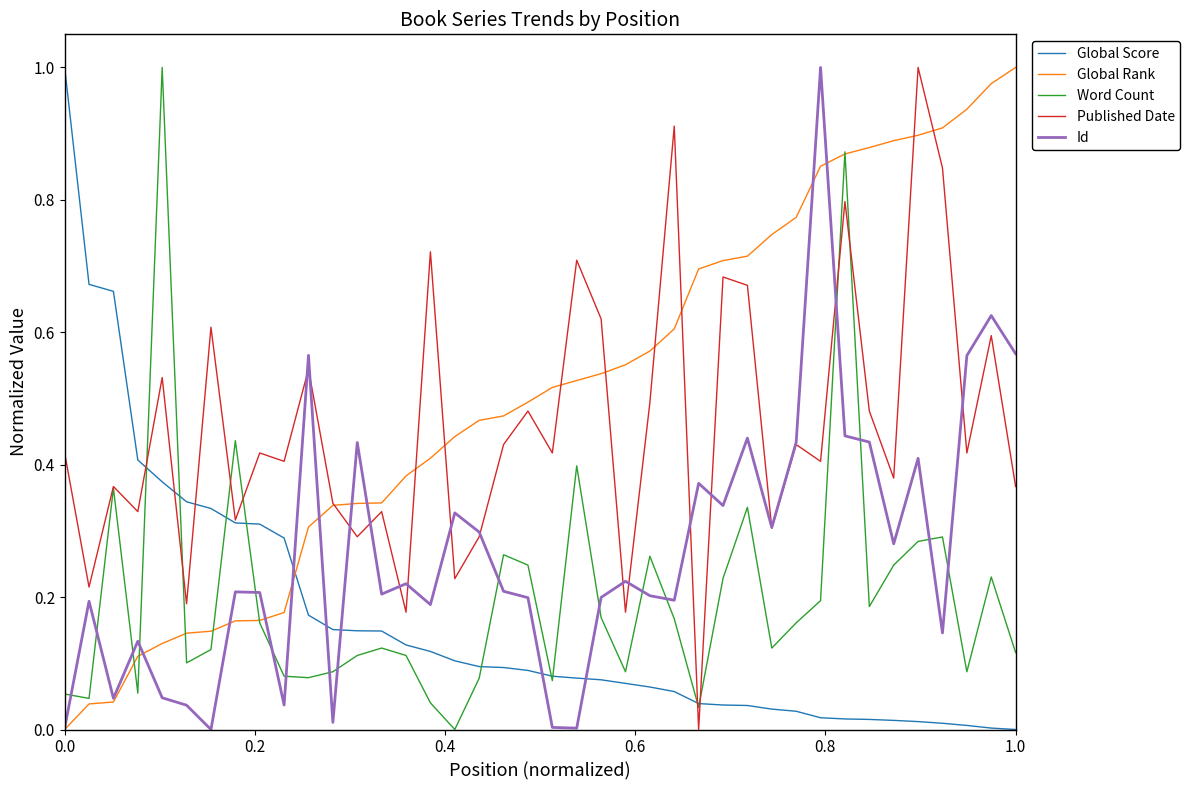

Which series has the largest total across all categories?

Global Rank